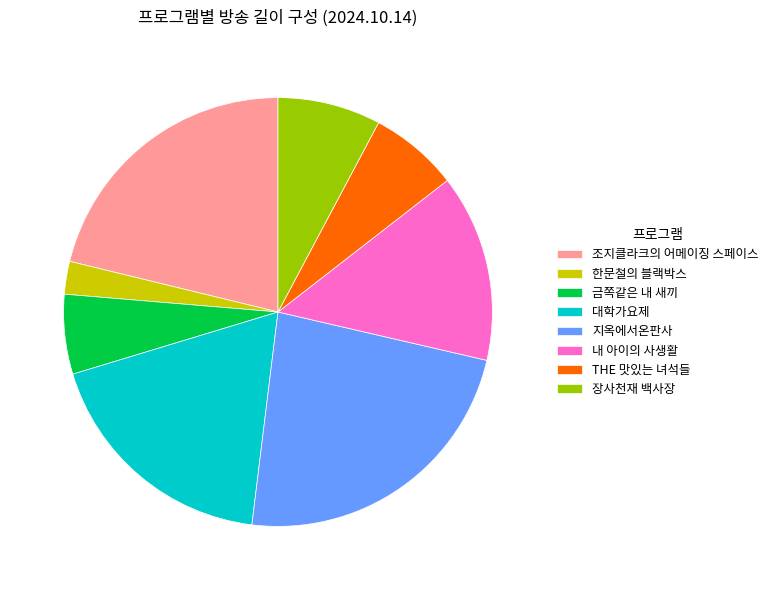

Combined, do 대학가요제 and 지옥에서온판사 account for over 50%?

No